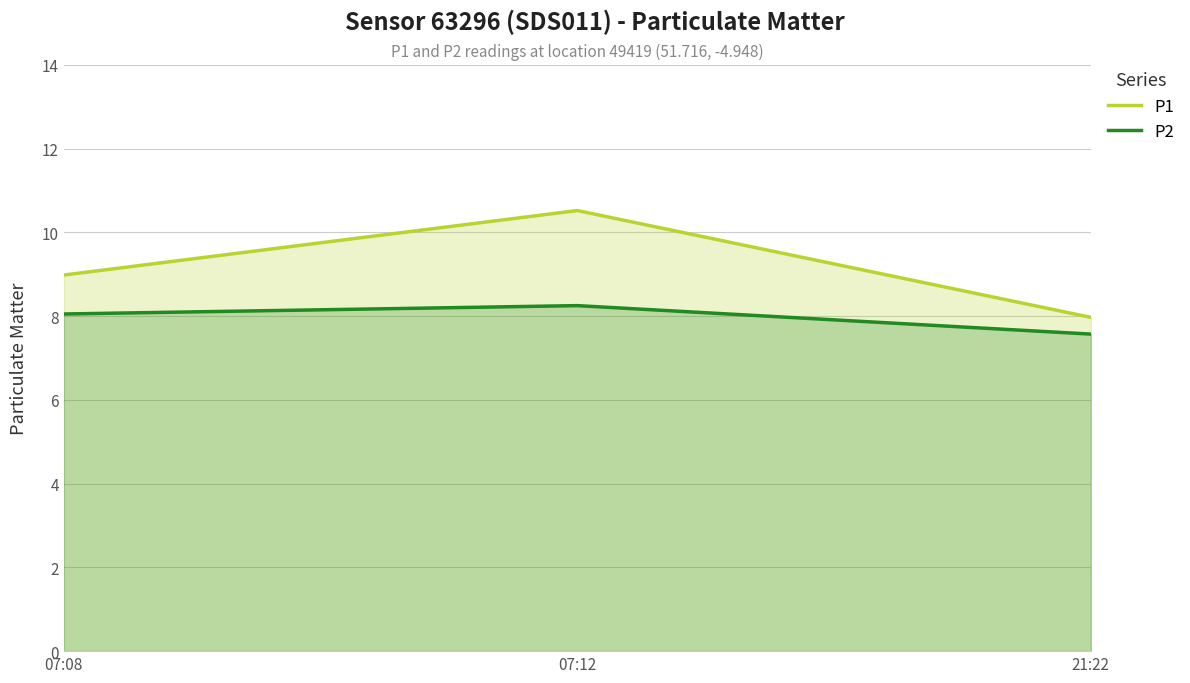

How many data points in P1 are above 8?

2